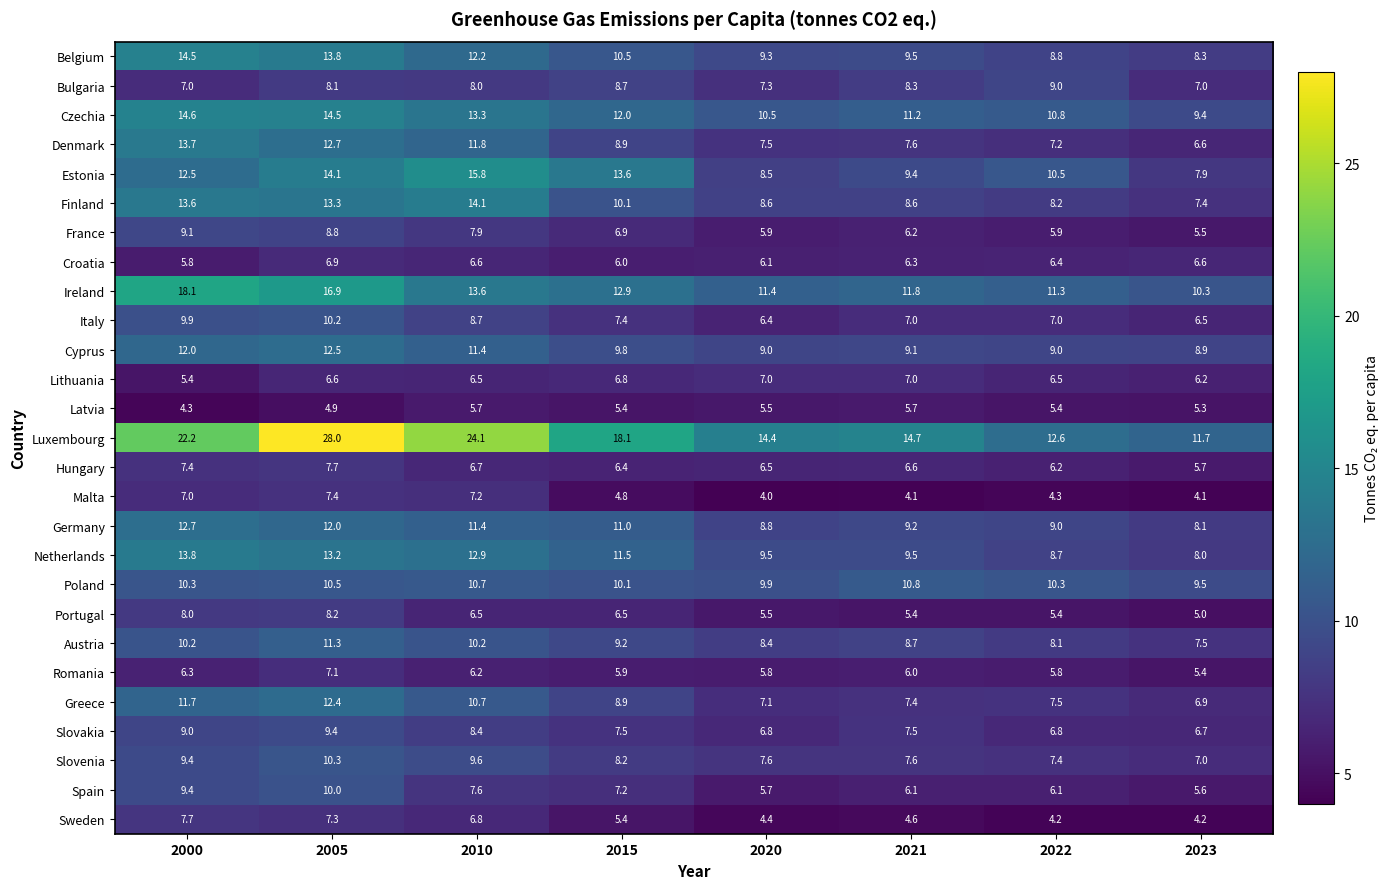

At which label does Greece first exceed 8?

2000